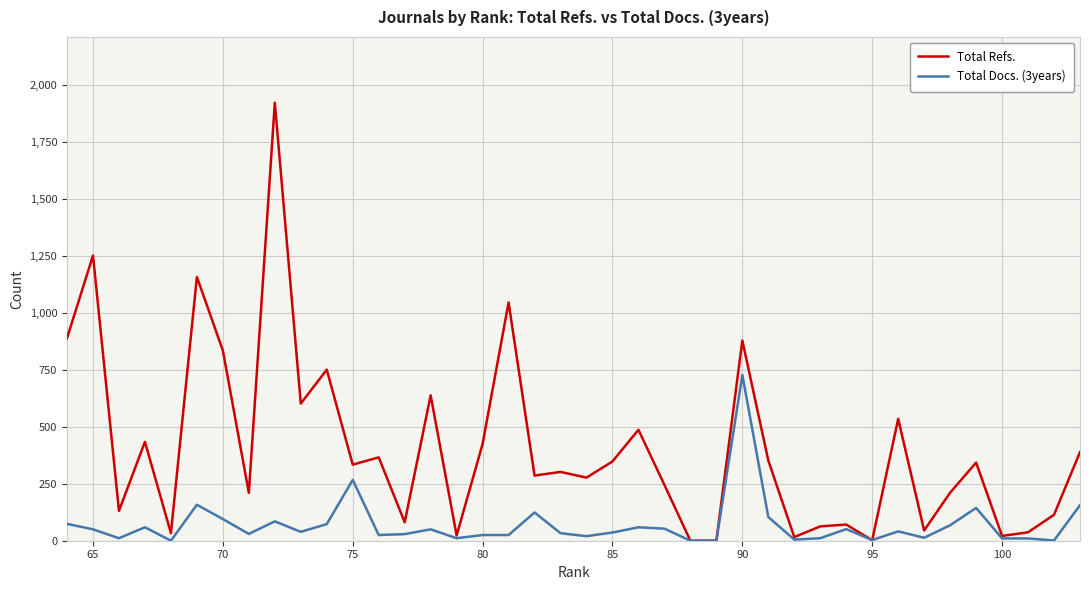

How many values in Total Refs. are above zero?

38